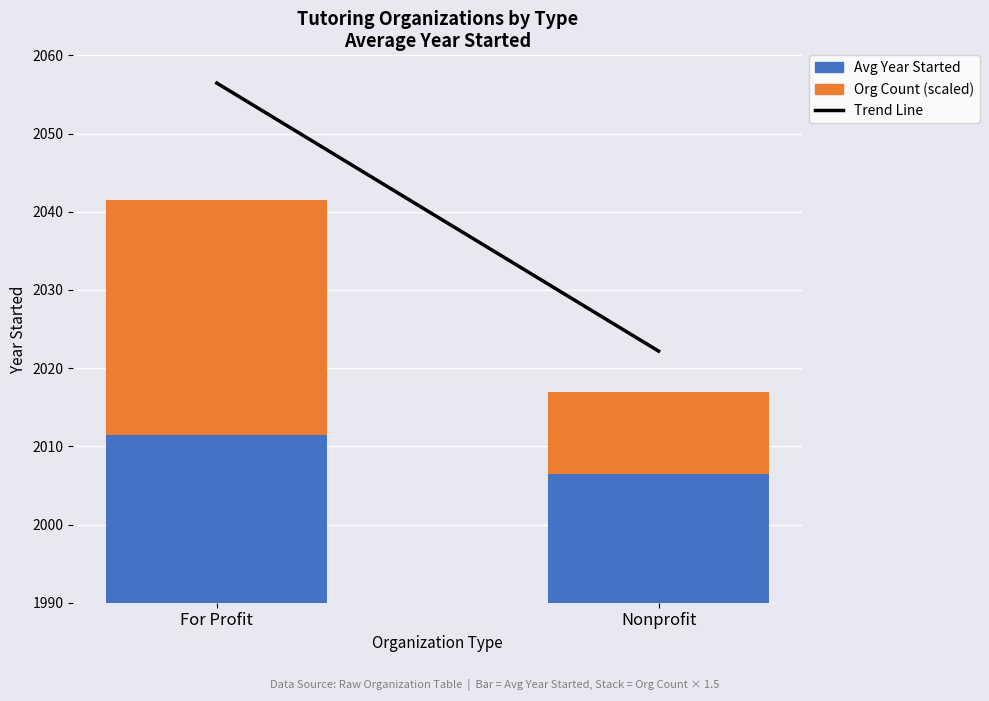

What is the label of the 2nd bar from the left?

Nonprofit